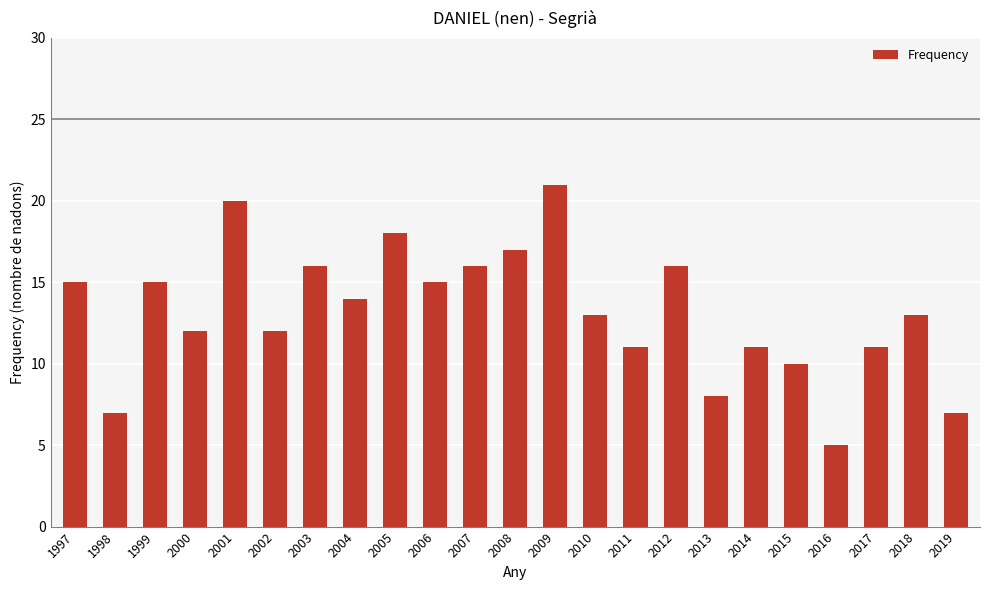

Which category has the lowest value across all series?

2016